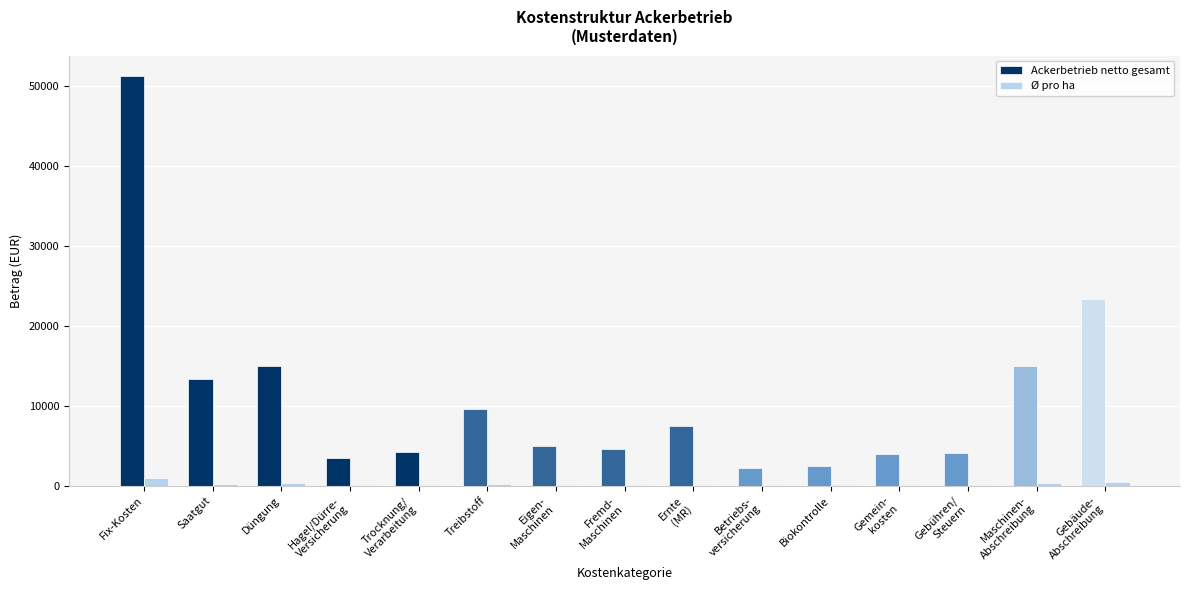

At which category is the sum across all series the highest?

Fix-Kosten